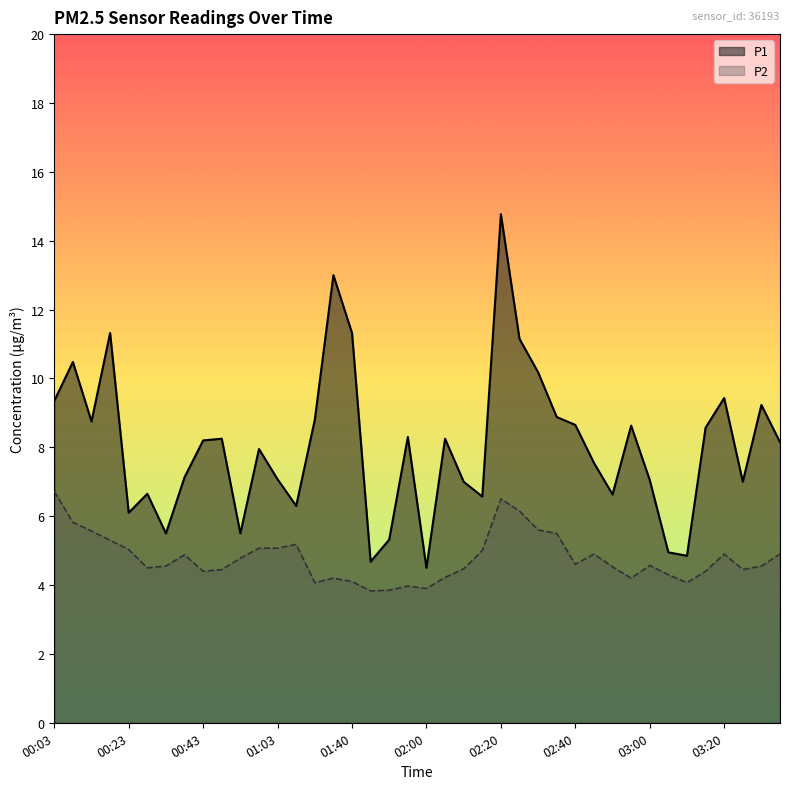

Which series has the widest spread of values?

P1